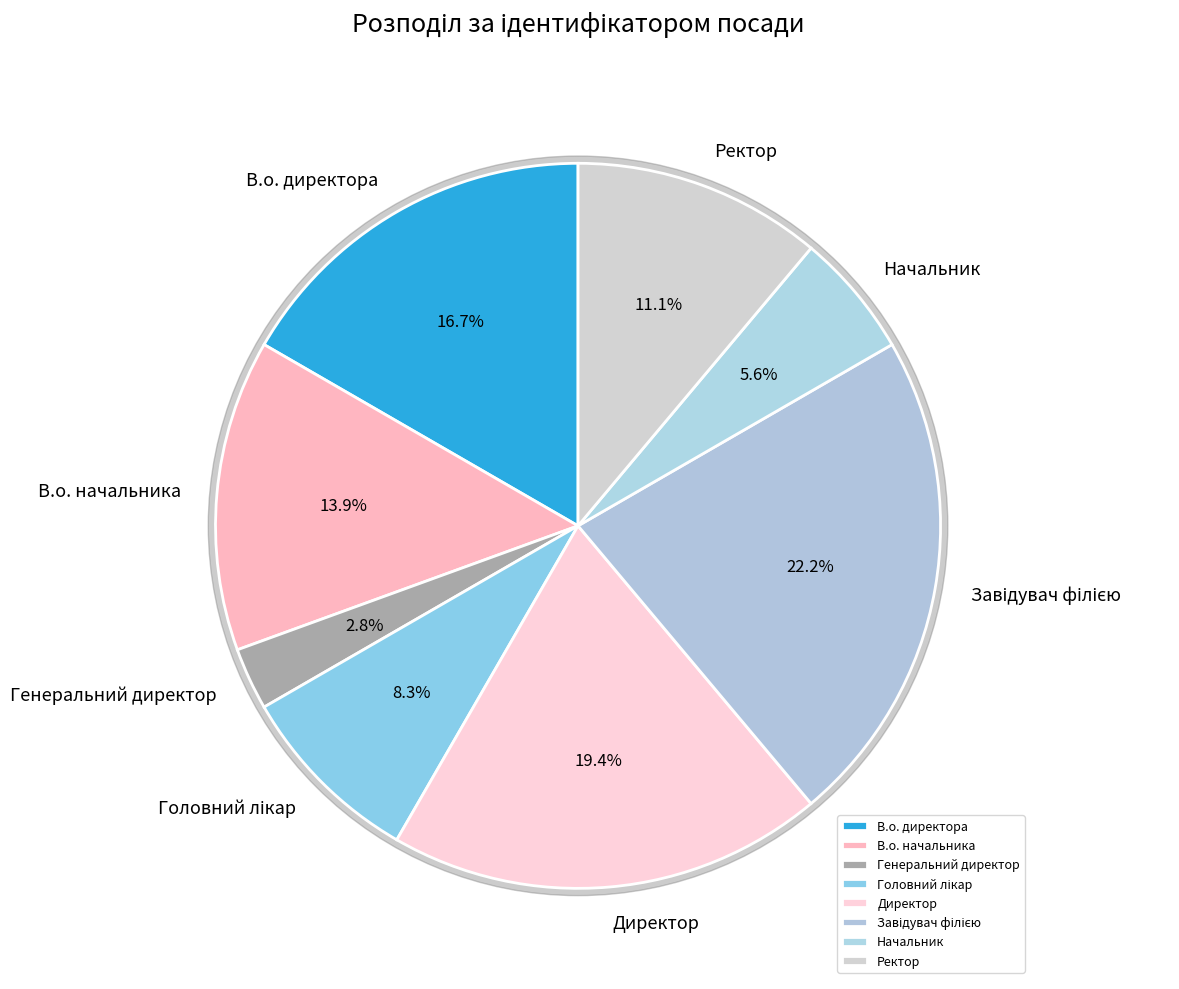

Which category has the smallest portion of the pie?

Генеральний директор